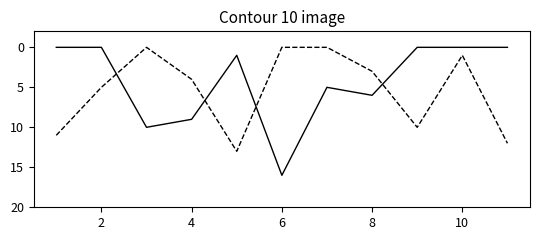

What is the greatest value displayed?

16